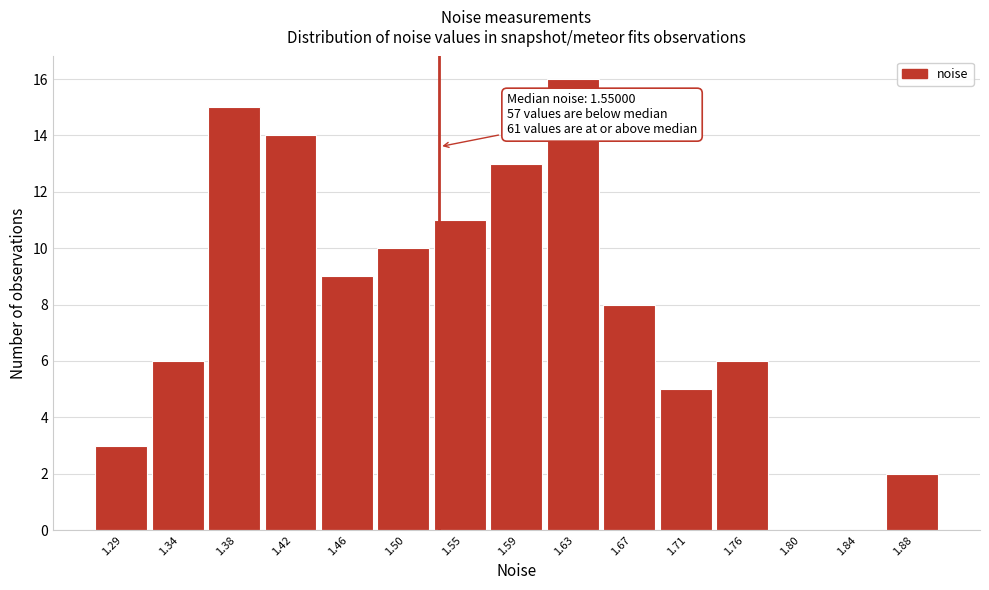

Reading left to right, extract all data points from this chart.

1.29=3	1.34=6	1.38=15	1.42=14	1.46=9	1.50=10	1.55=11	1.59=13	1.63=16	1.67=8	1.71=5	1.76=6	1.80=0	1.84=0	1.88=2